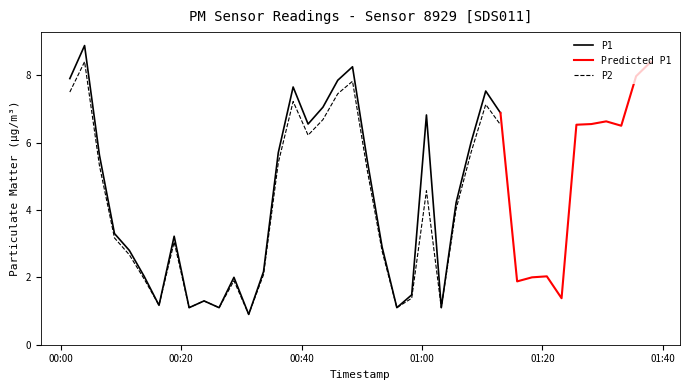

Which series changed the most between 5 and 12?

P1